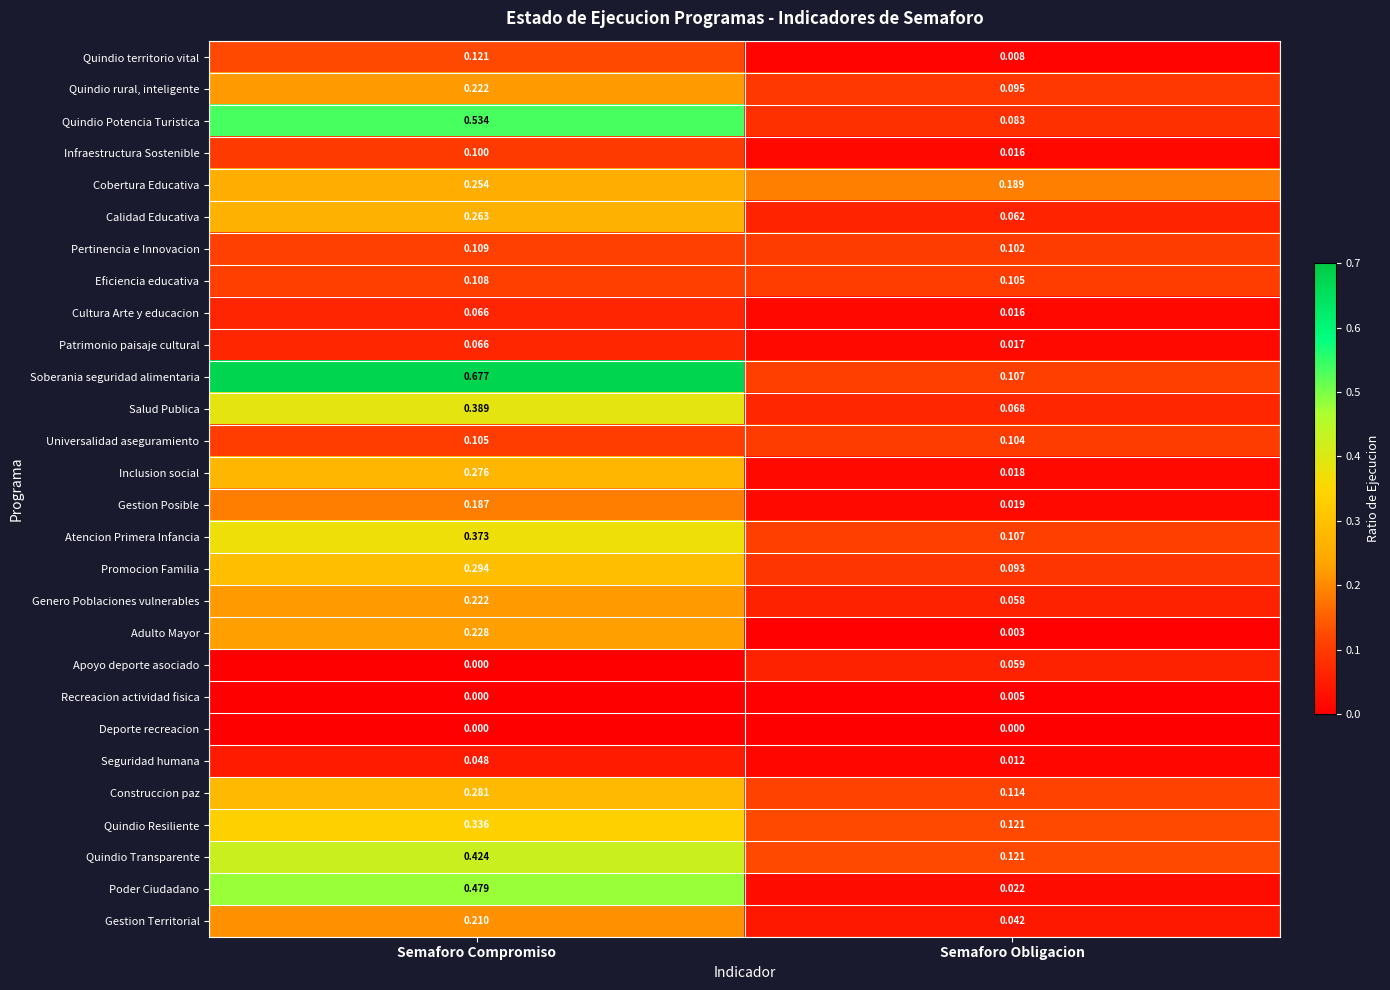

Which series has the widest spread of values?

Soberania seguridad alimentaria